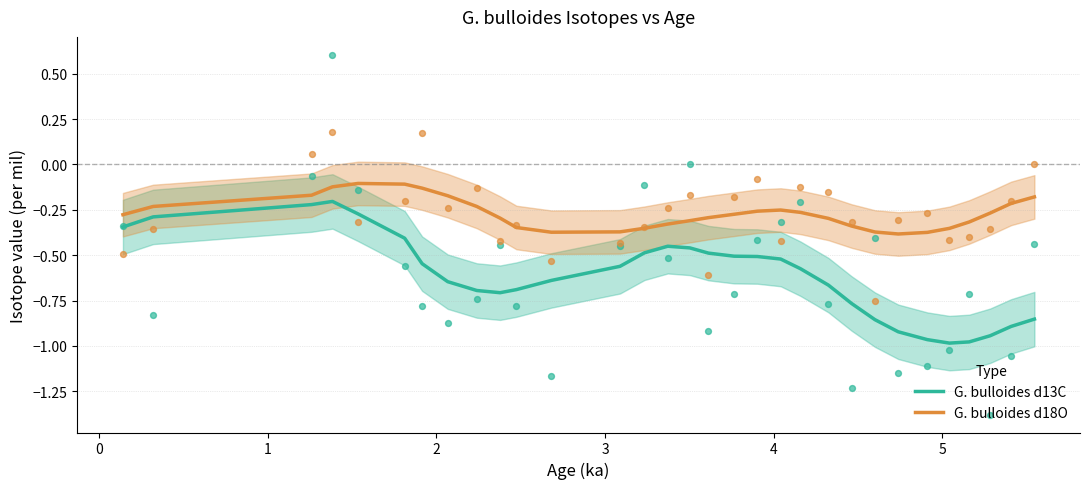

True or false: G. bulloides d18O and G. bulloides d13C intersect in this chart.

False